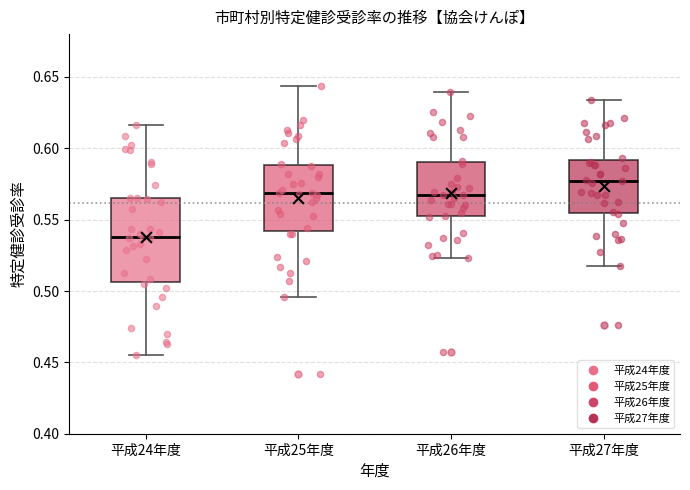

Where does the lower whisker of the box for 平成26年度 end on the y-axis? The values are not printed on the chart, so give them approximately, as read against the axis.

0.525